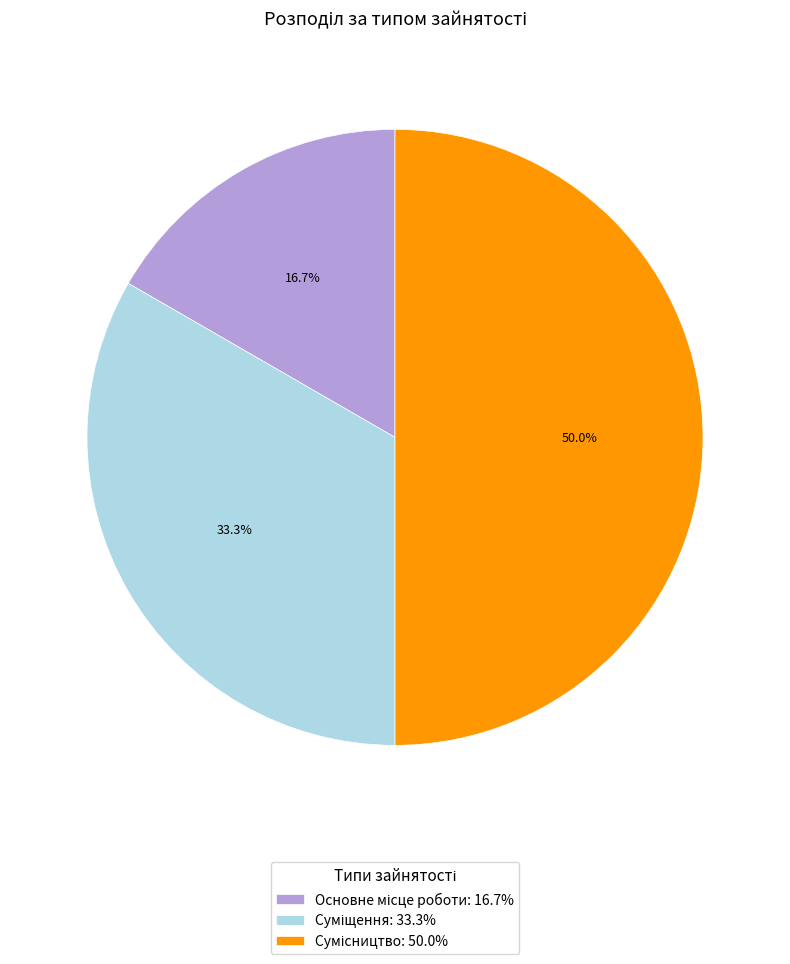

To the nearest percent, what portion does Суміщення represent?

33%